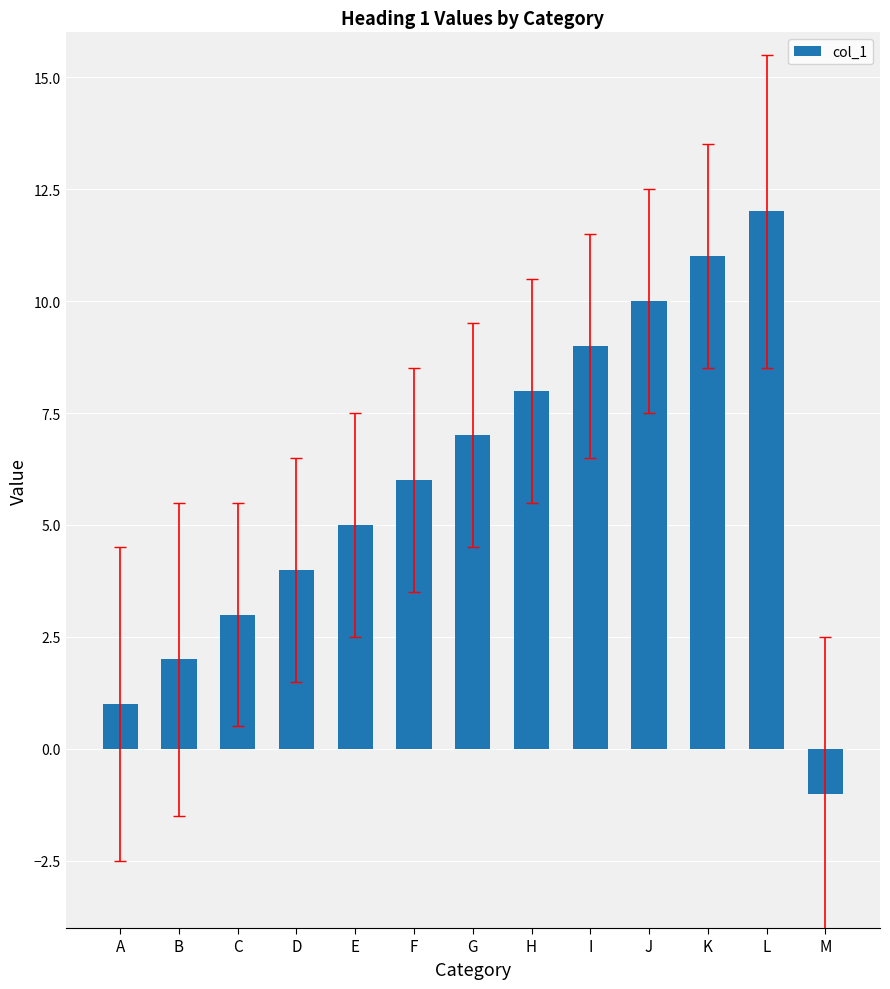

How many data points does each series have?

13